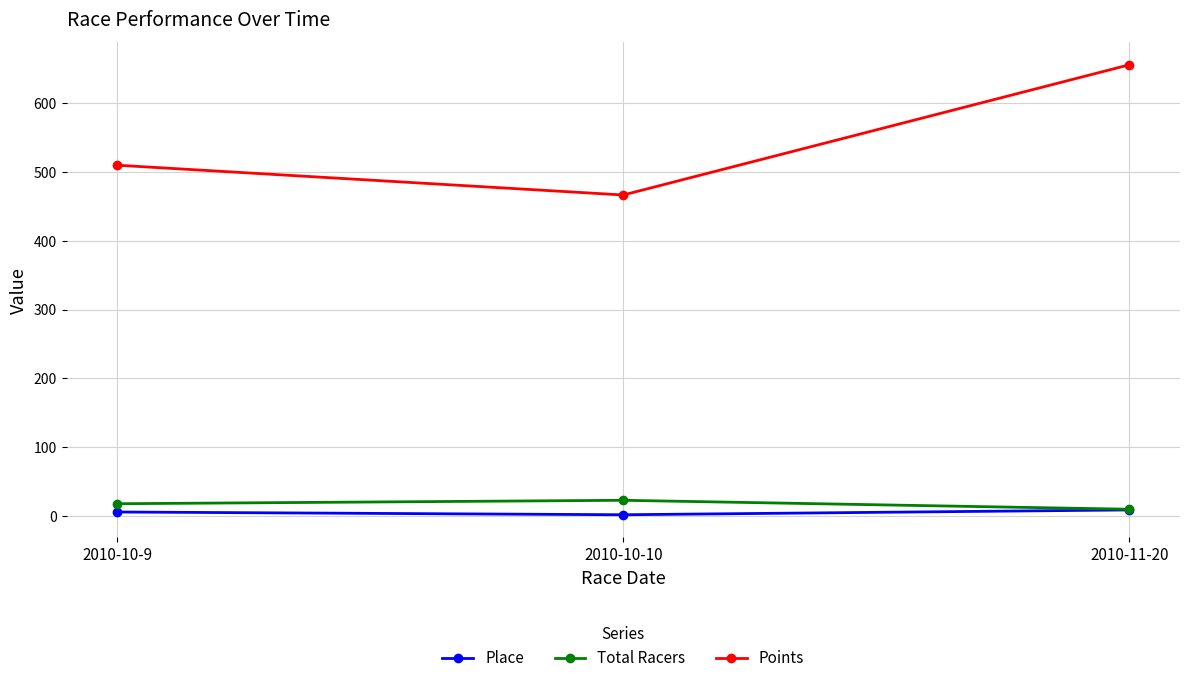

Is the value of Points at 2010-10-10 greater than the value of Place at 2010-11-20?

Yes